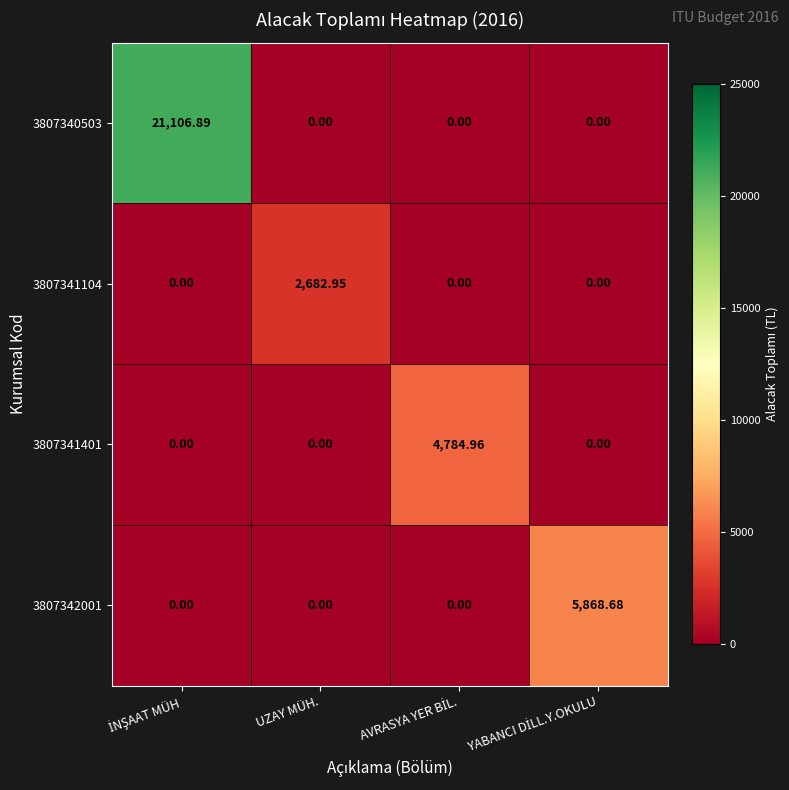

List the series in order of their peak value, highest first.

3807340503, 3807342001, 3807341401, 3807341104